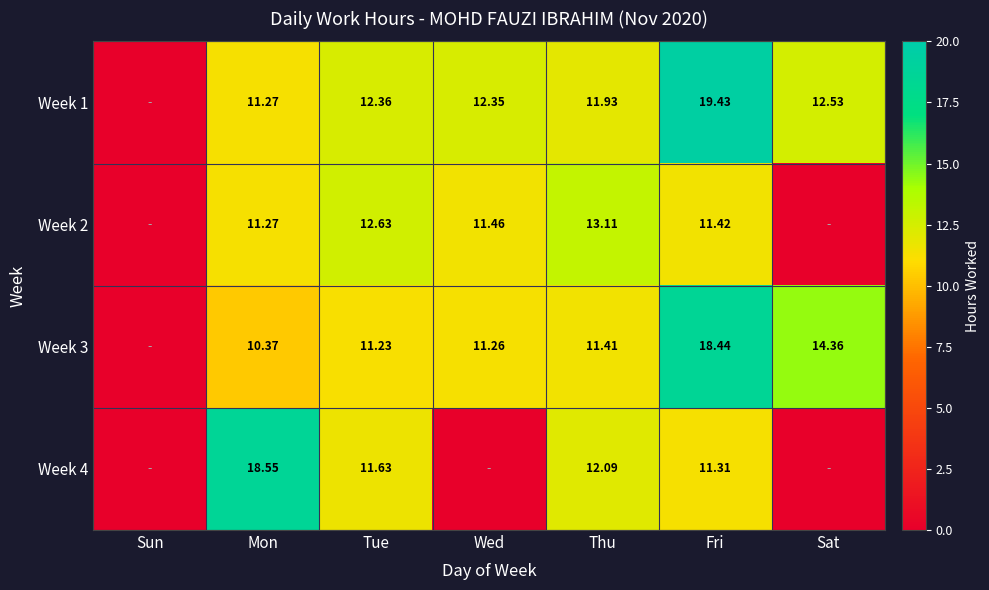

Between Mon and Sat, which is larger?

Sat